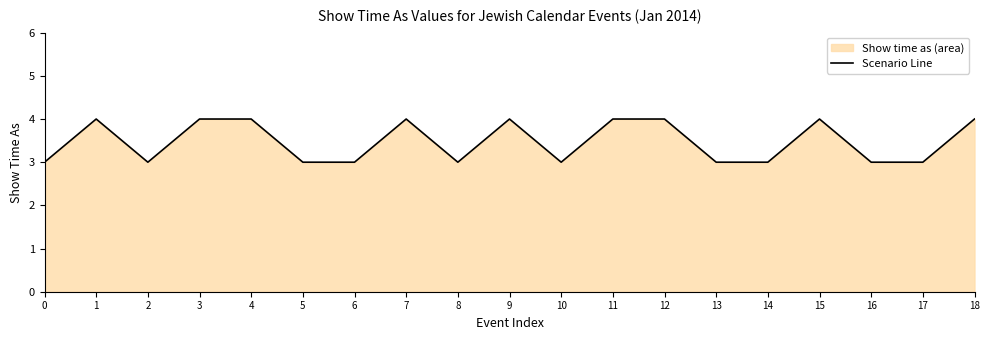

How many data points does each series have?

19